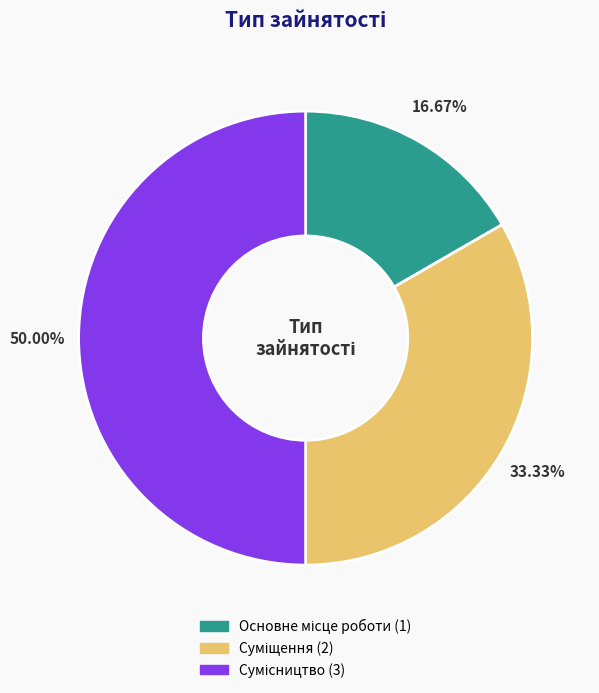

How many segments does this pie chart have?

3